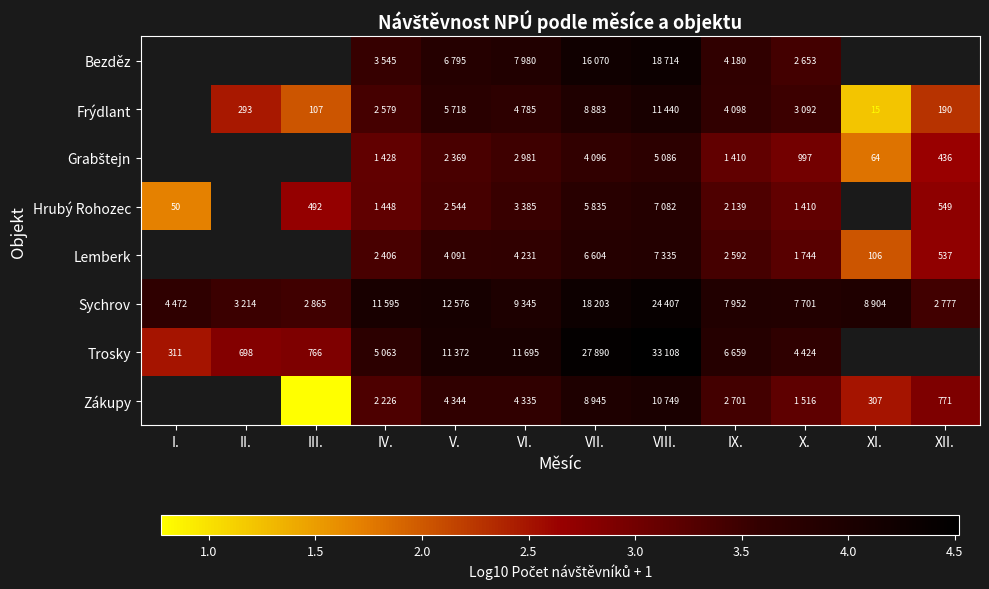

The Grabštejn series shows 1.3 at IX.. True or false?

False